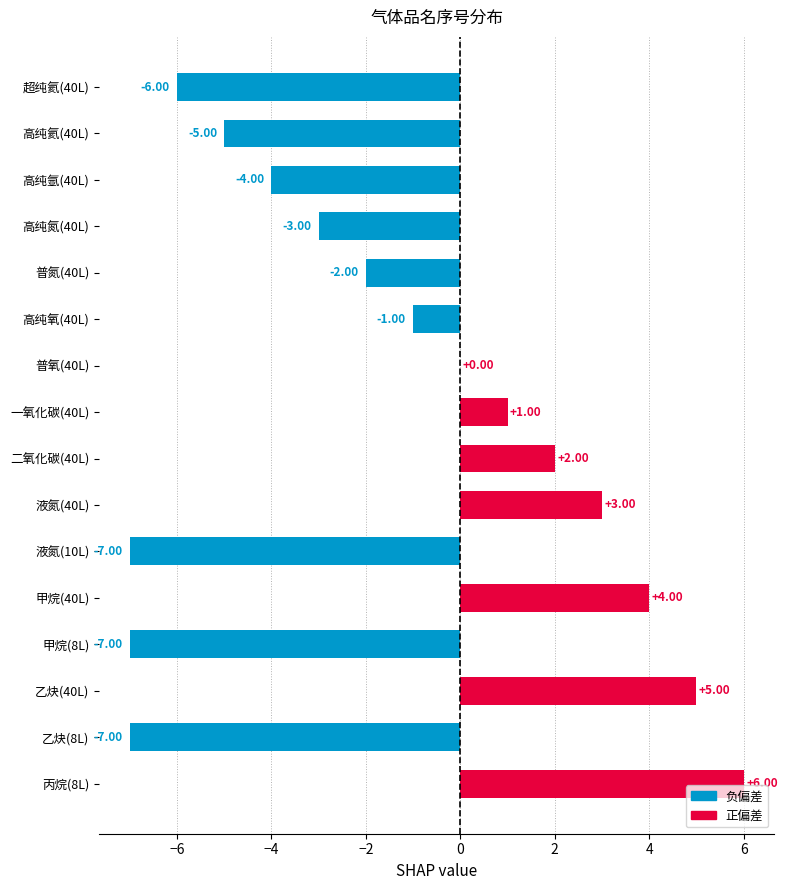

What is the change in value from 二氧化碳(40L) to 液氮(10L)?

-9